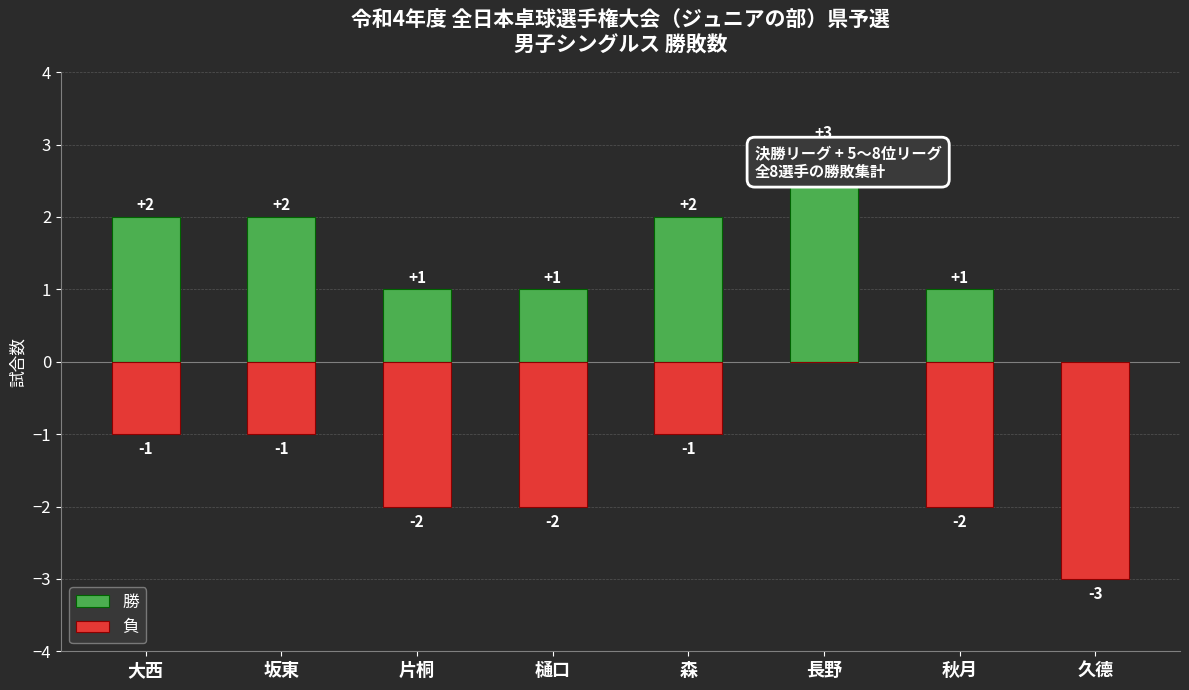

What is the difference between the maximum and minimum values in the 負 series?

3